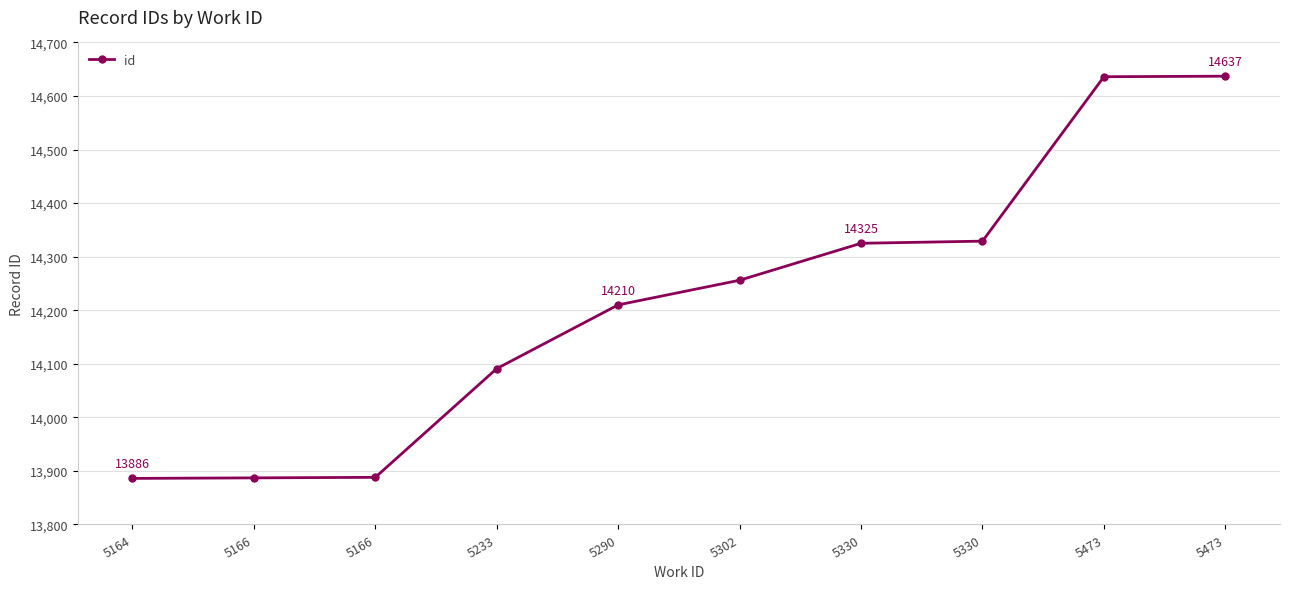

Reading left to right, what are all the values shown in this chart?

13886	13887	13888	14091	14210	14256	14325	14329	14636	14637